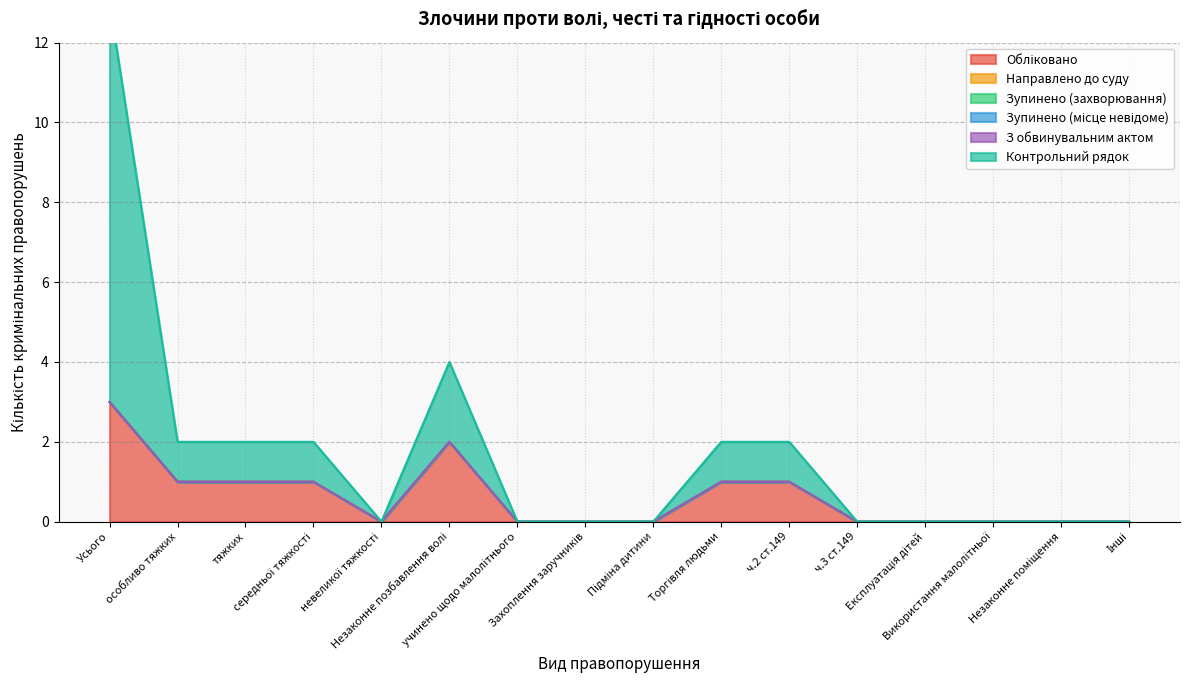

Which label corresponds to the smallest value in the chart?

невеликої тяжкості